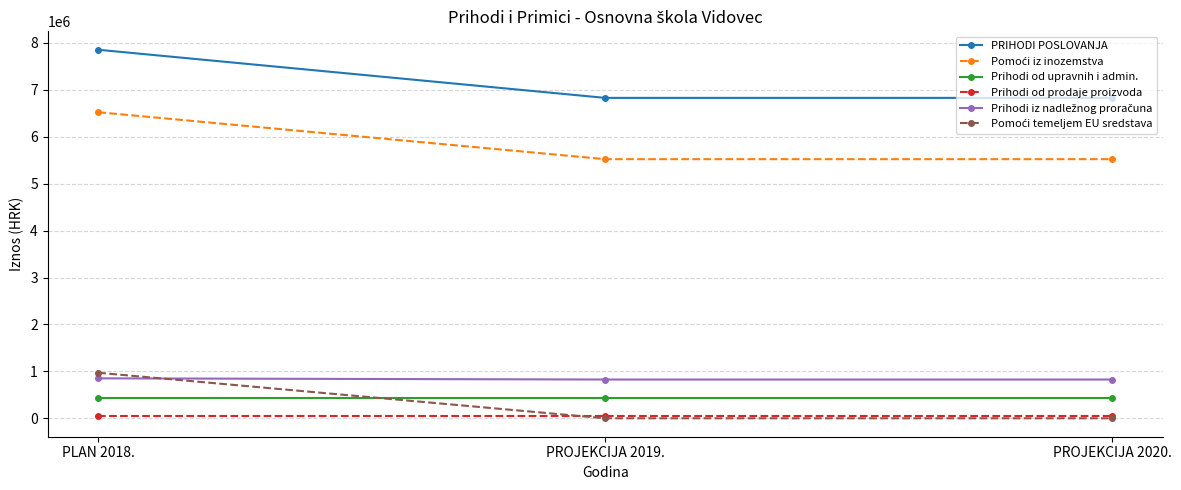

What is the approximate value of Prihodi od prodaje proizvoda at PROJEKCIJA 2020.?

40000.0